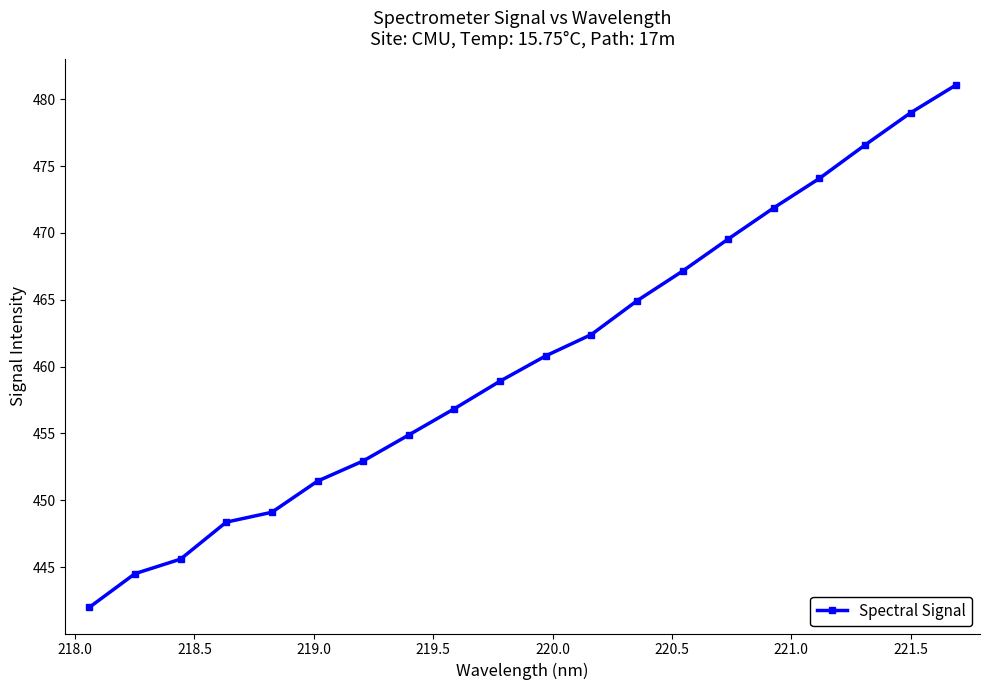

What is the value of the 20th point from the left?

481.1